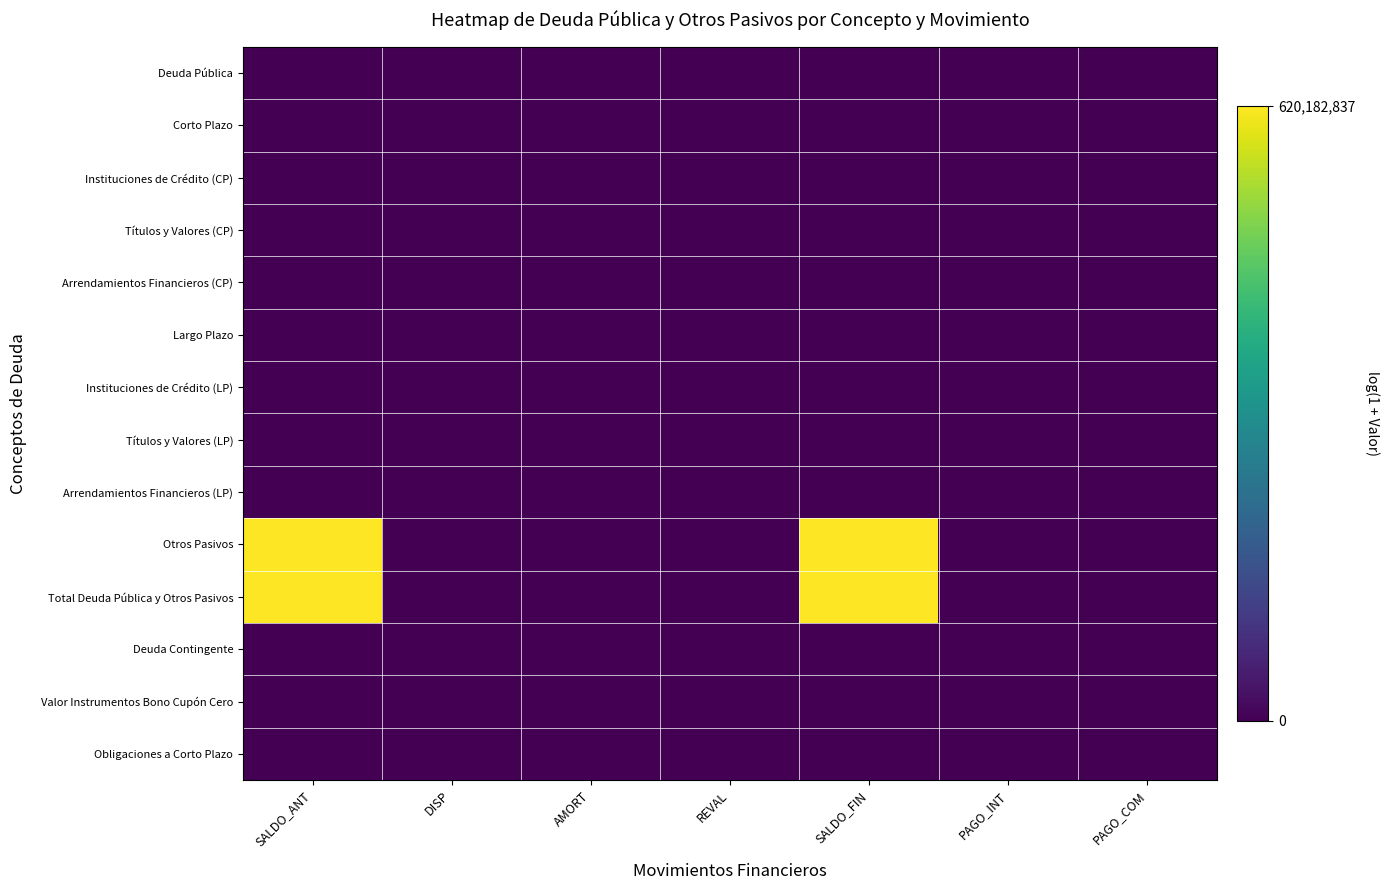

Reading right to left, extract all data points from this chart.

Deuda Pública: PAGO_COM=0.0	PAGO_INT=0.0	SALDO_FIN=0.0	REVAL=0.0	AMORT=0.0	DISP=0.0	SALDO_ANT=0.0
Corto Plazo: PAGO_COM=0.0	PAGO_INT=0.0	SALDO_FIN=0.0	REVAL=0.0	AMORT=0.0	DISP=0.0	SALDO_ANT=0.0
Instituciones de Crédito (CP): PAGO_COM=0.0	PAGO_INT=0.0	SALDO_FIN=0.0	REVAL=0.0	AMORT=0.0	DISP=0.0	SALDO_ANT=0.0
Títulos y Valores (CP): PAGO_COM=0.0	PAGO_INT=0.0	SALDO_FIN=0.0	REVAL=0.0	AMORT=0.0	DISP=0.0	SALDO_ANT=0.0
Arrendamientos Financieros (CP): PAGO_COM=0.0	PAGO_INT=0.0	SALDO_FIN=0.0	REVAL=0.0	AMORT=0.0	DISP=0.0	SALDO_ANT=0.0
Largo Plazo: PAGO_COM=0.0	PAGO_INT=0.0	SALDO_FIN=0.0	REVAL=0.0	AMORT=0.0	DISP=0.0	SALDO_ANT=0.0
Instituciones de Crédito (LP): PAGO_COM=0.0	PAGO_INT=0.0	SALDO_FIN=0.0	REVAL=0.0	AMORT=0.0	DISP=0.0	SALDO_ANT=0.0
Títulos y Valores (LP): PAGO_COM=0.0	PAGO_INT=0.0	SALDO_FIN=0.0	REVAL=0.0	AMORT=0.0	DISP=0.0	SALDO_ANT=0.0
Arrendamientos Financieros (LP): PAGO_COM=0.0	PAGO_INT=0.0	SALDO_FIN=0.0	REVAL=0.0	AMORT=0.0	DISP=0.0	SALDO_ANT=0.0
Otros Pasivos: PAGO_COM=0.0	PAGO_INT=0.0	SALDO_FIN=20.2	REVAL=0.0	AMORT=0.0	DISP=0.0	SALDO_ANT=20.2
Total Deuda Pública y Otros Pasivos: PAGO_COM=0.0	PAGO_INT=0.0	SALDO_FIN=20.2	REVAL=0.0	AMORT=0.0	DISP=0.0	SALDO_ANT=20.2
Deuda Contingente: PAGO_COM=0.0	PAGO_INT=0.0	SALDO_FIN=0.0	REVAL=0.0	AMORT=0.0	DISP=0.0	SALDO_ANT=0.0
Valor Instrumentos Bono Cupón Cero: PAGO_COM=0.0	PAGO_INT=0.0	SALDO_FIN=0.0	REVAL=0.0	AMORT=0.0	DISP=0.0	SALDO_ANT=0.0
Obligaciones a Corto Plazo: PAGO_COM=0.0	PAGO_INT=0.0	SALDO_FIN=0.0	REVAL=0.0	AMORT=0.0	DISP=0.0	SALDO_ANT=0.0